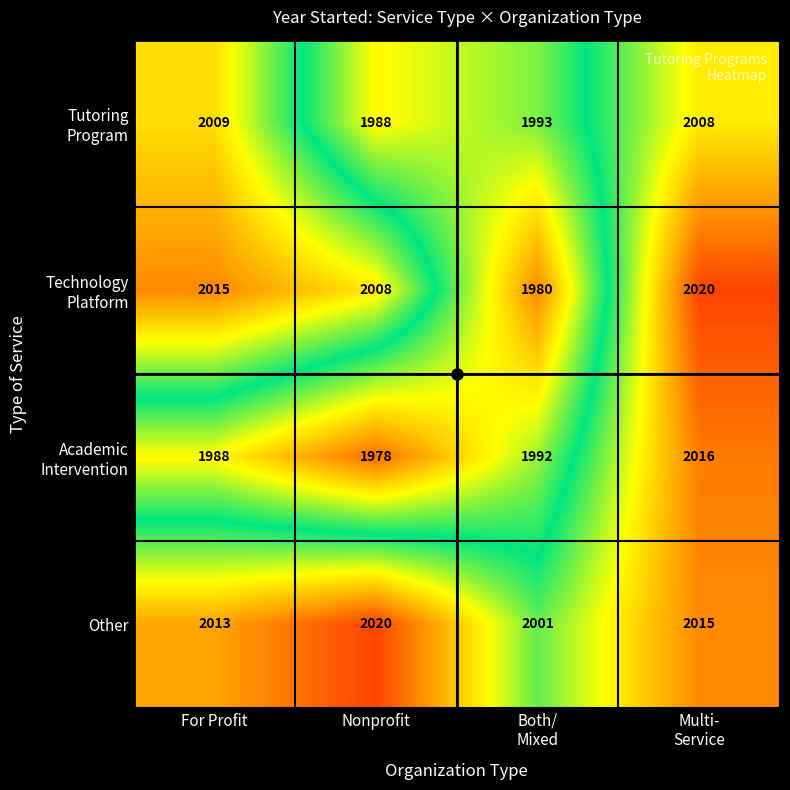

At which category does the chart reach its minimum across all series?

Nonprofit